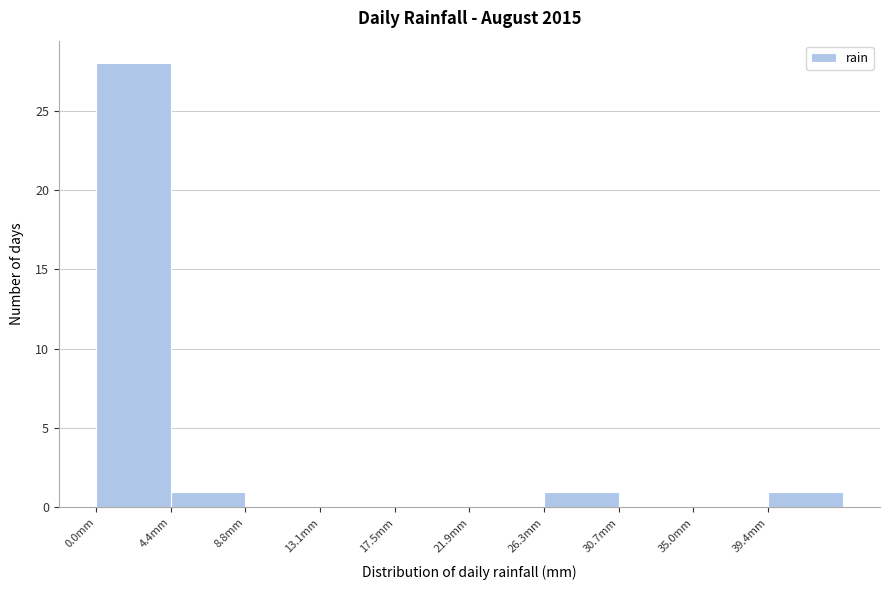

Which range on the x-axis has the tallest bar?

0.0 to 4.5